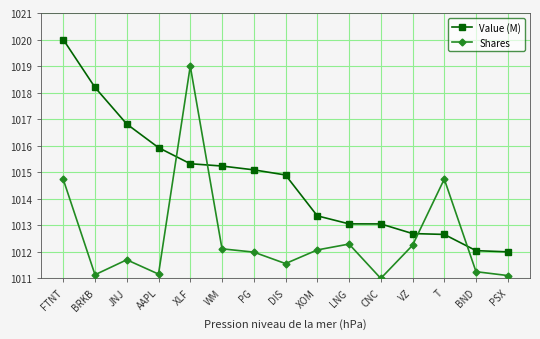

At which label is Value (M) closest to 1016?

AAPL